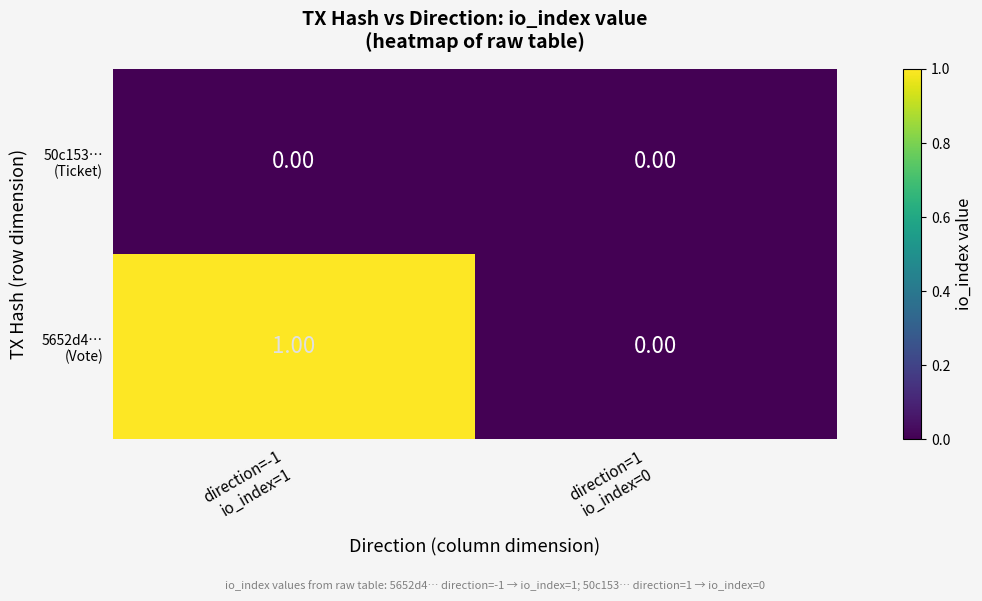

How many distinct data groups are displayed?

2